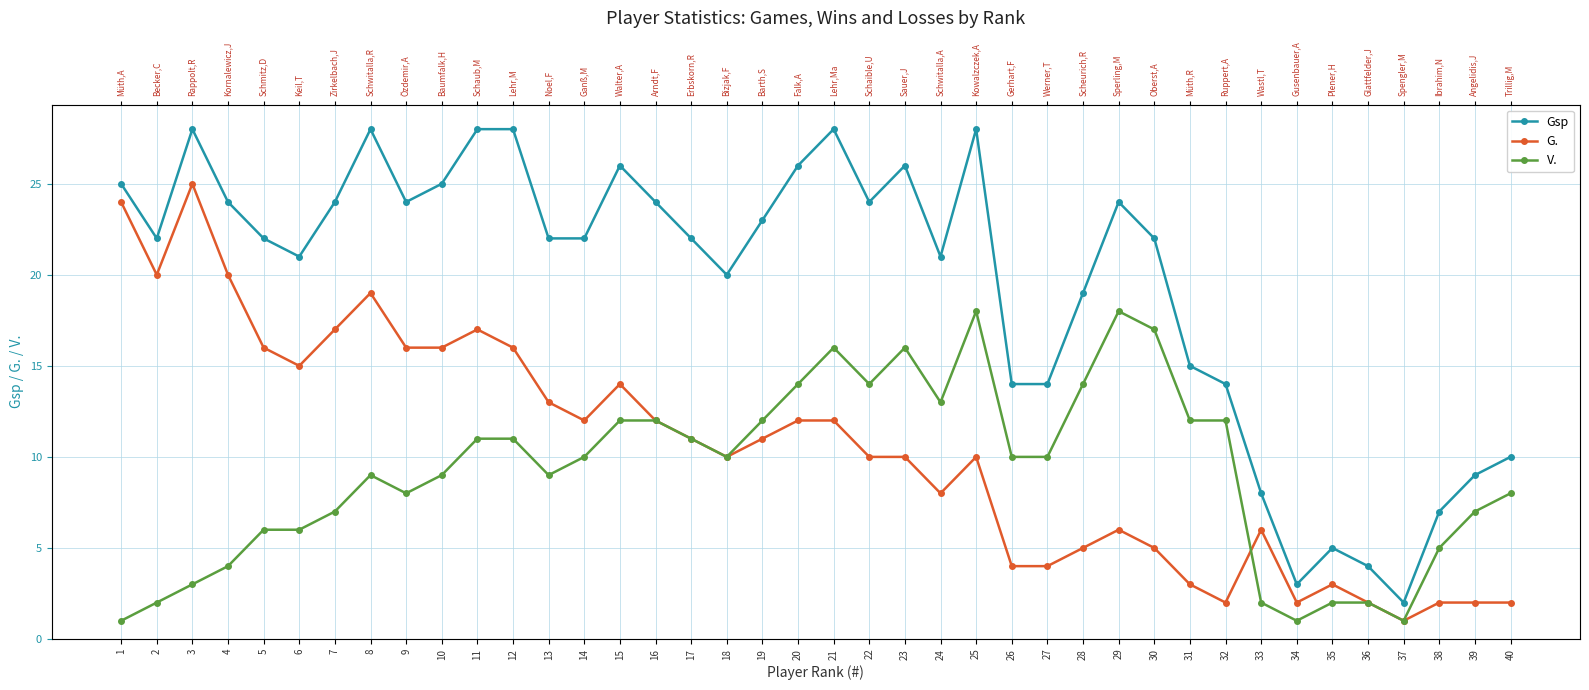

Count the number of data series in this chart.

3